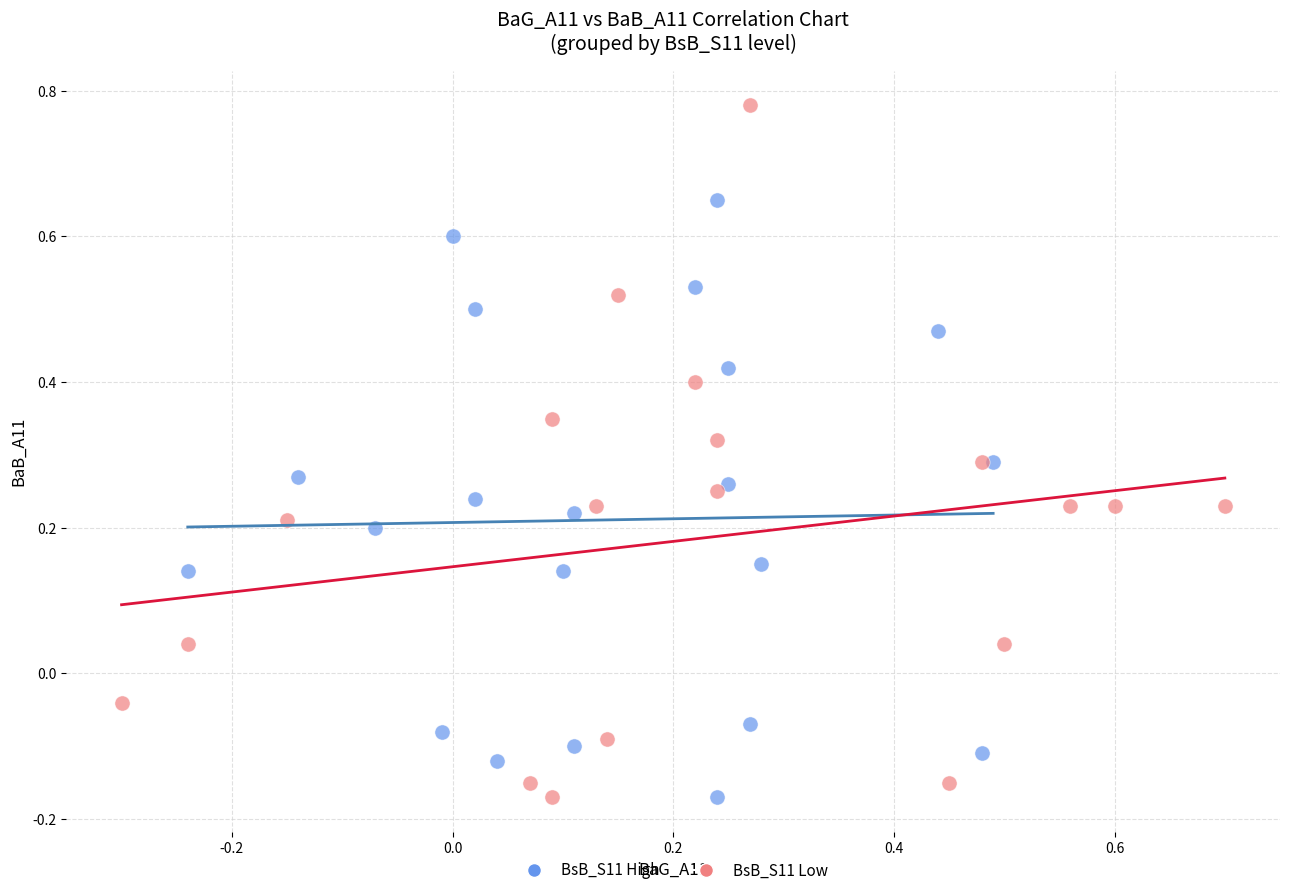

Which series reaches the maximum Y coordinate?

BsB_S11 Low